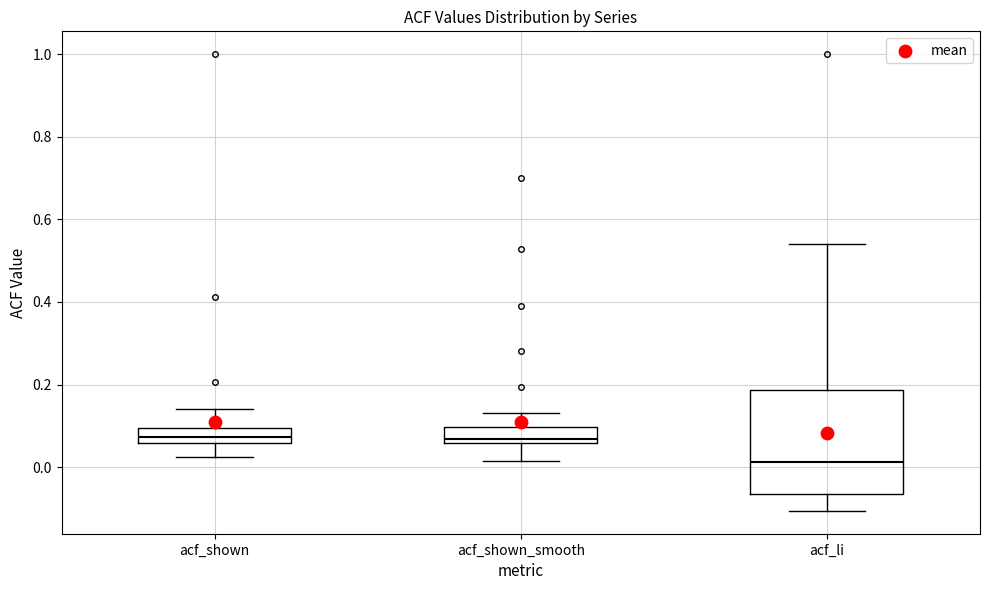

Which box is the tallest, from its lower edge to its upper edge?

acf_li